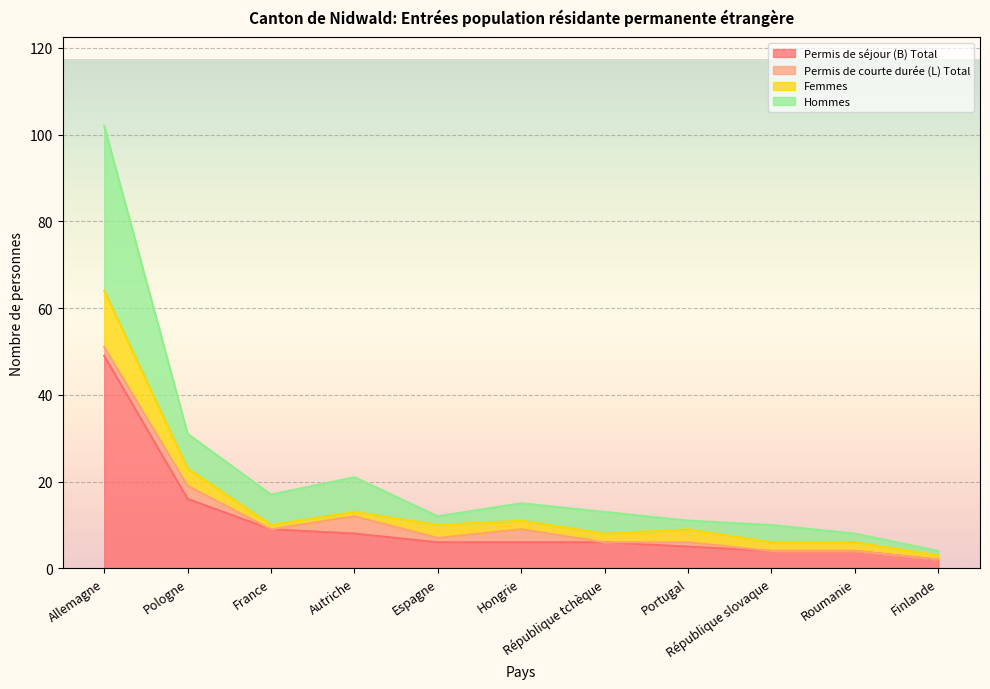

Is the value of Permis de séjour (B) Total at République tchèque greater than the value of Hommes at Allemagne?

No